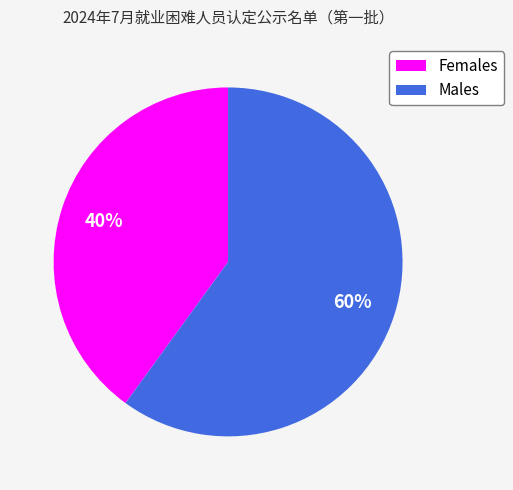

What is the majority slice?

Males